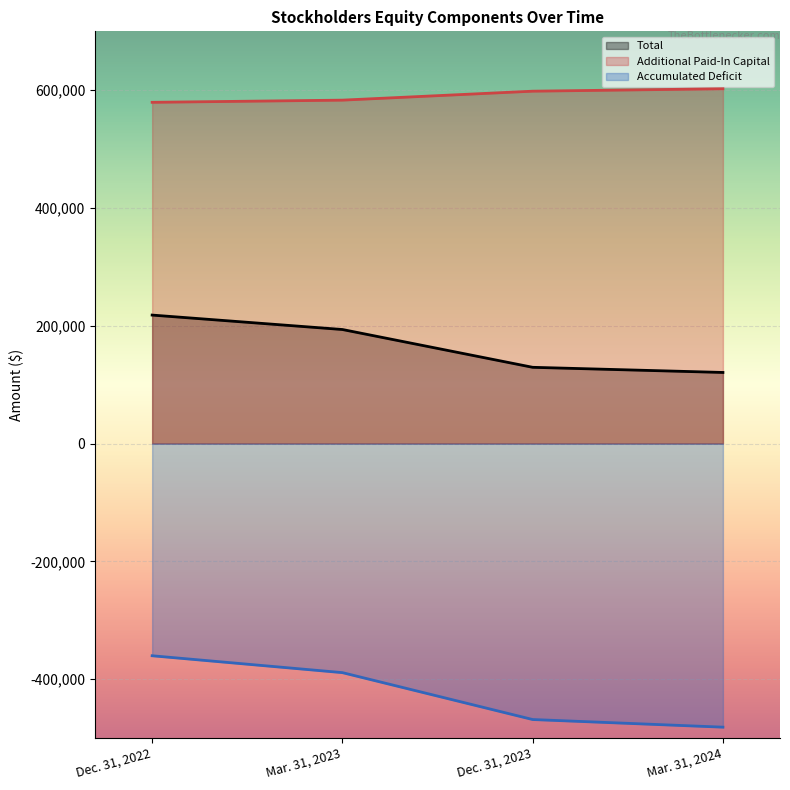

What are all the series names shown in the legend?

Total, Additional Paid-In Capital, Accumulated Deficit